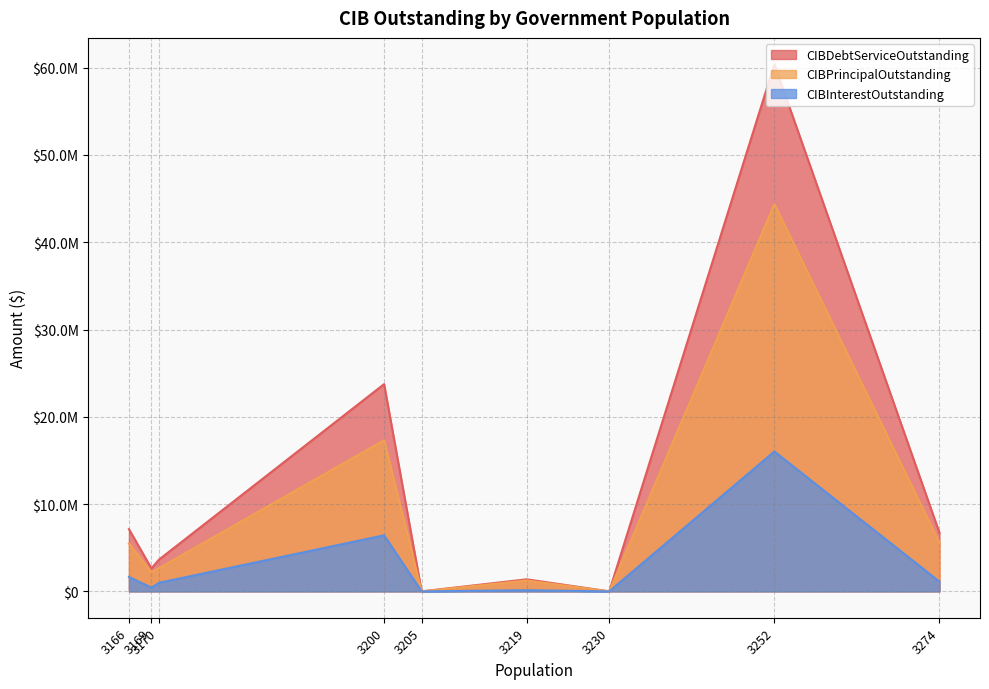

Does the chart have visible grid lines?

Yes